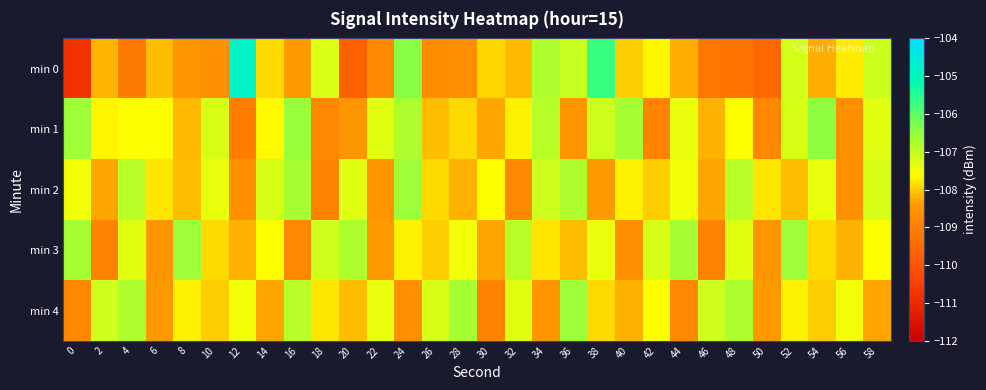

How many distinct data groups are displayed?

5